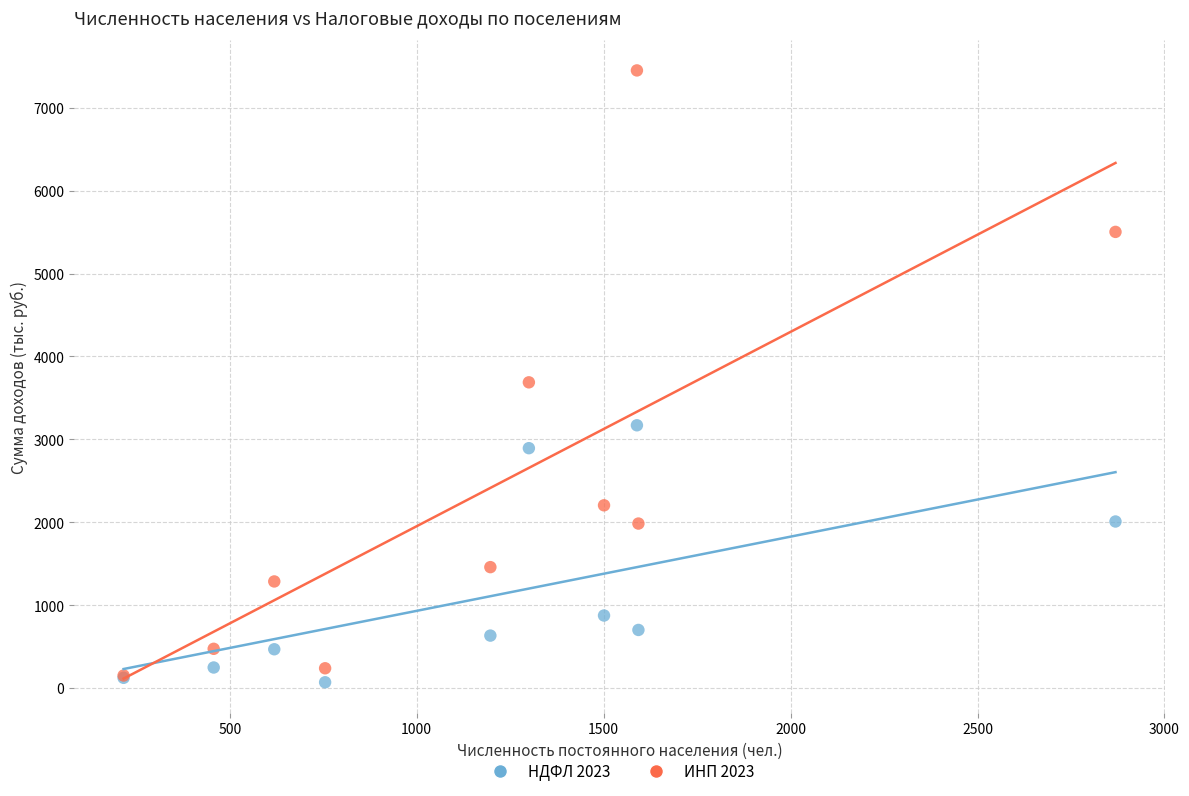

Which series contains the lowest Y value?

НДФЛ 2023